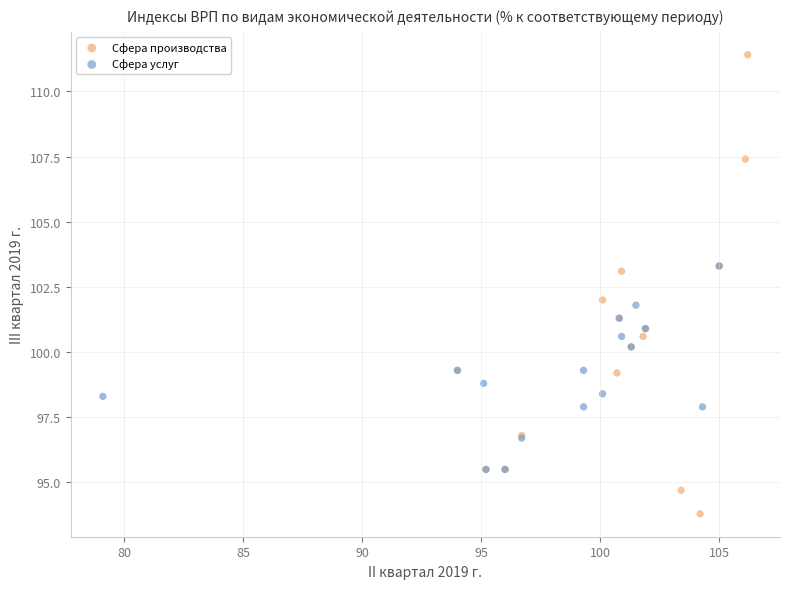

Which series contains the highest Y value?

Сфера производства